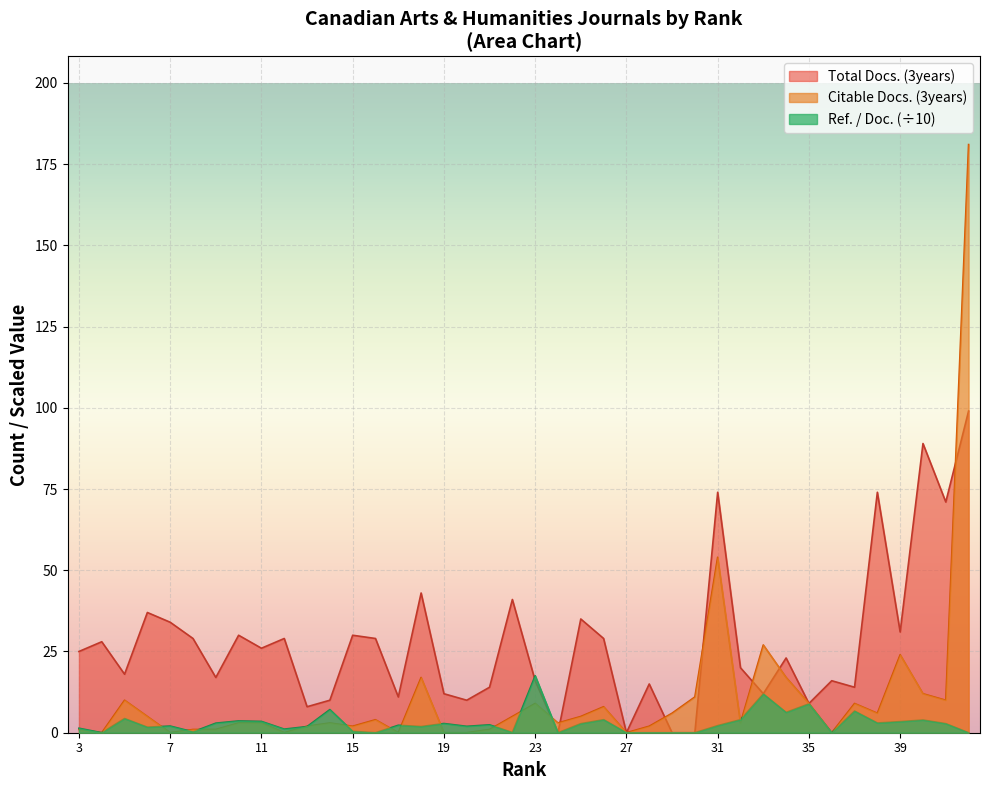

True or false: Citable Docs. (3years) has a value of 0.0 at 7.

True